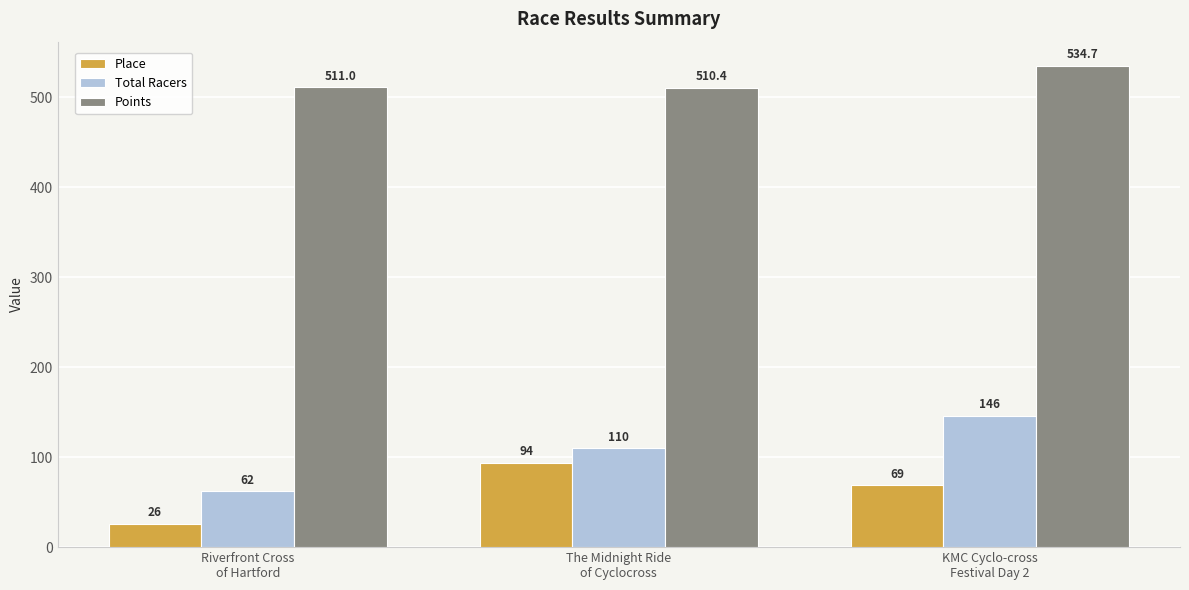

At KMC Cyclo-cross
Festival Day 2, list the series in order from smallest to largest.

Place, Total Racers, Points